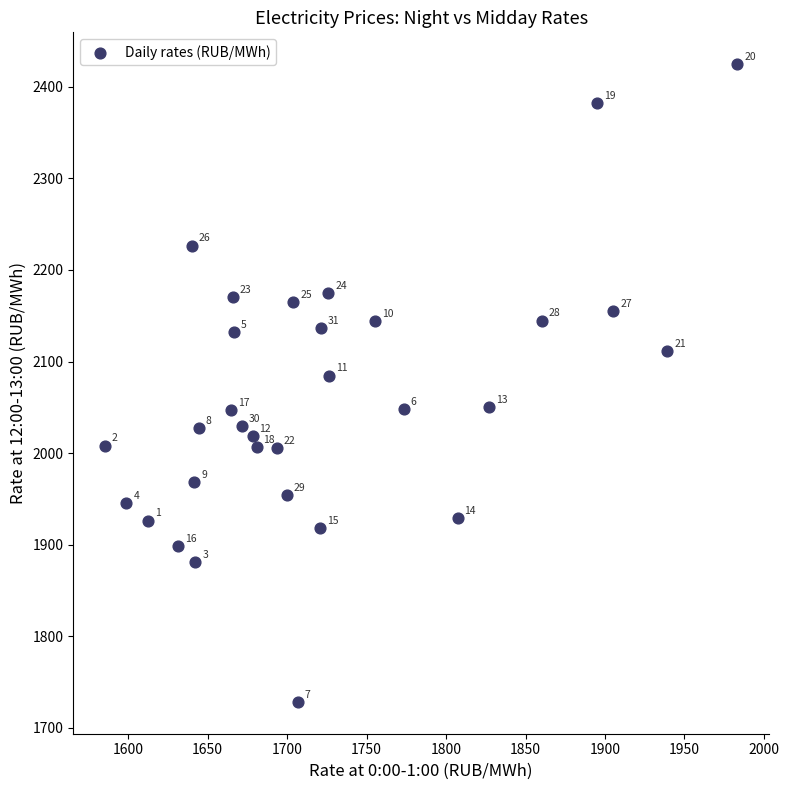

What is the range of Y values (max minus min)?

696.7